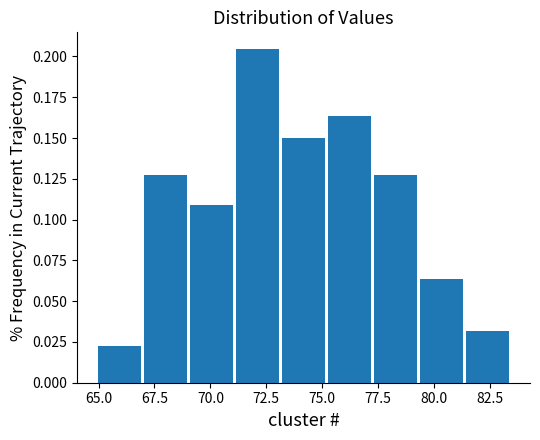

How tall is the bar that spans 75.0 to 77.5 on the x-axis? Neither the bar edges nor the heights are printed on the chart, so give them approximately, as read against the axes.

0.165